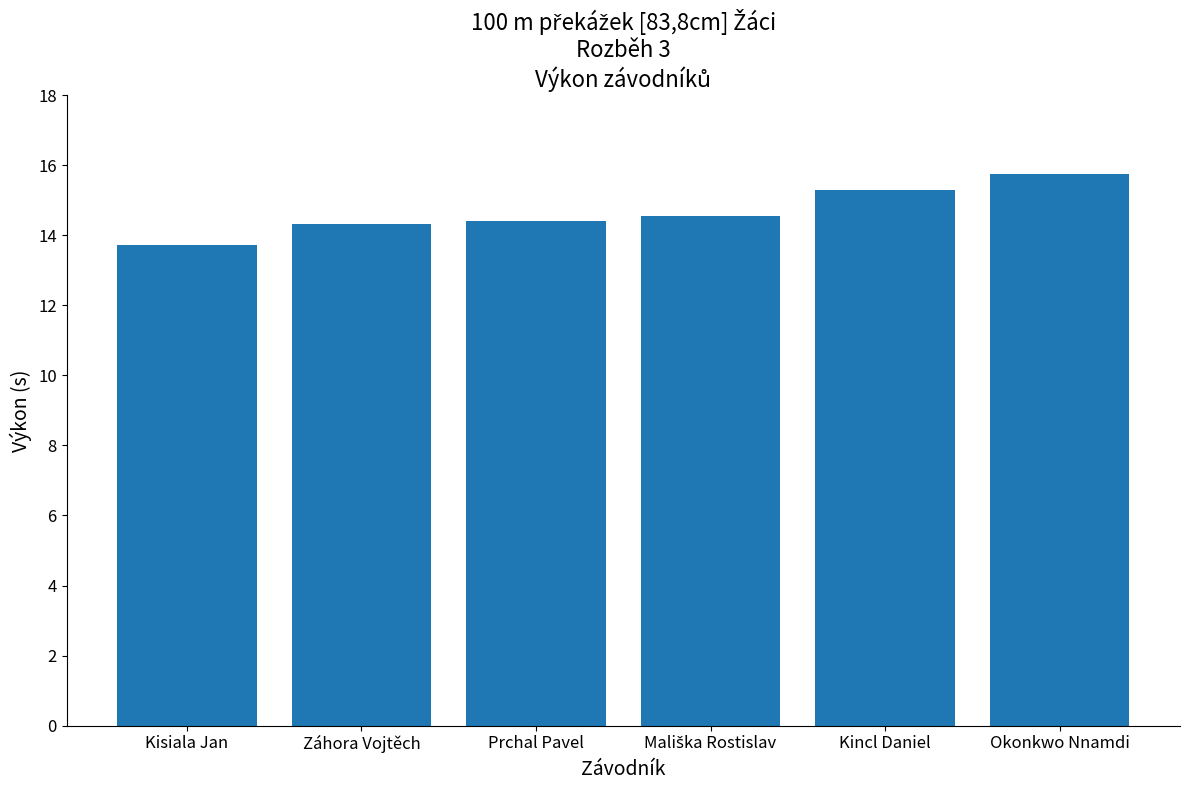

What is the difference between the maximum and minimum values?

2.0